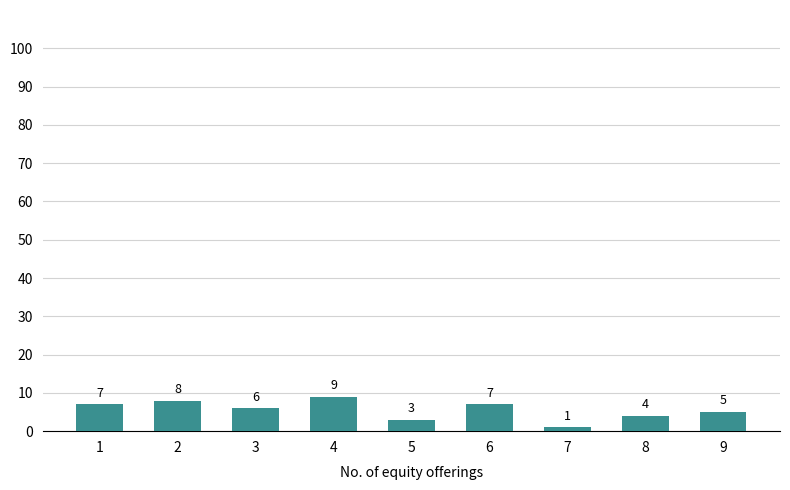

The value at 6 is 7. True or false?

True